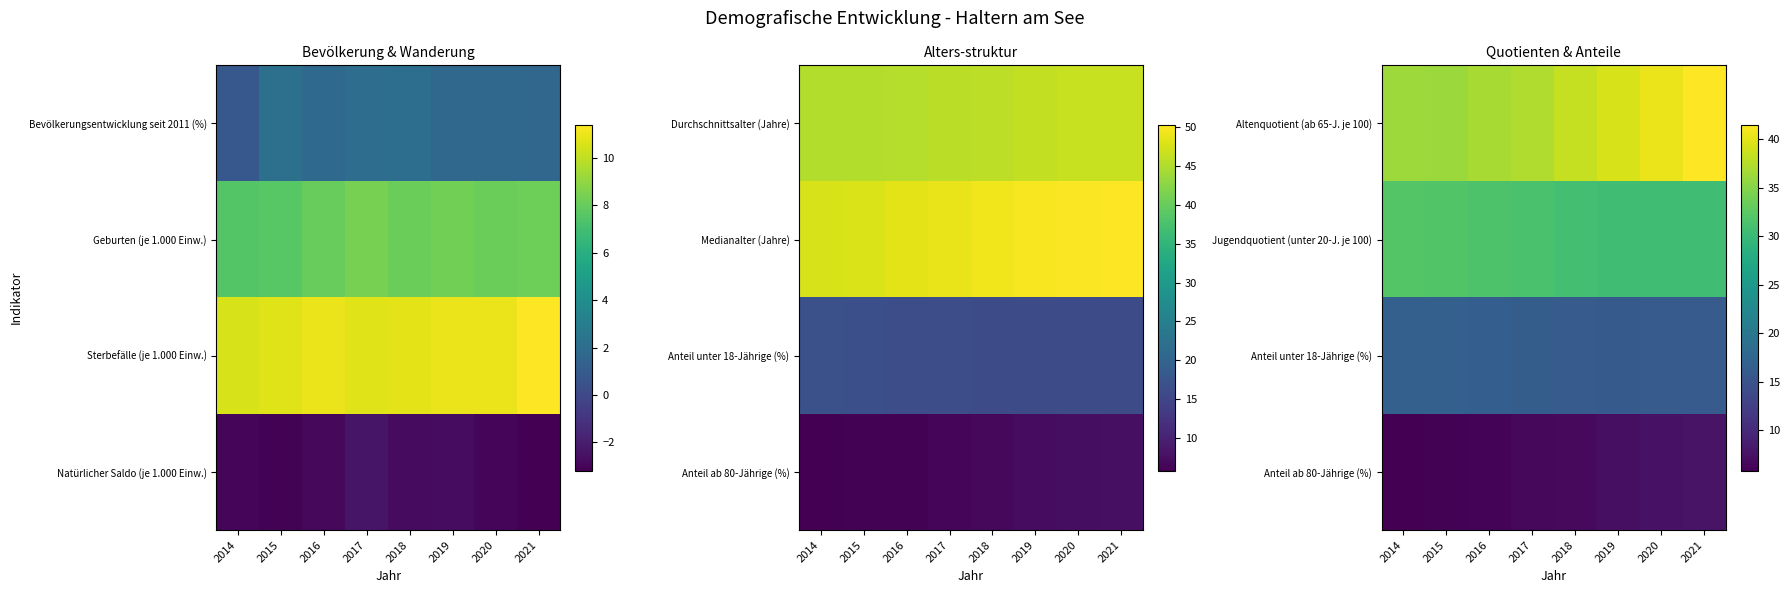

At 2021, list the series in order from smallest to largest.

Anteil ab 80-Jährige (%), Anteil unter 18-Jährige (%), Jugendquotient (unter 20-J. je 100), Altenquotient (ab 65-J. je 100)